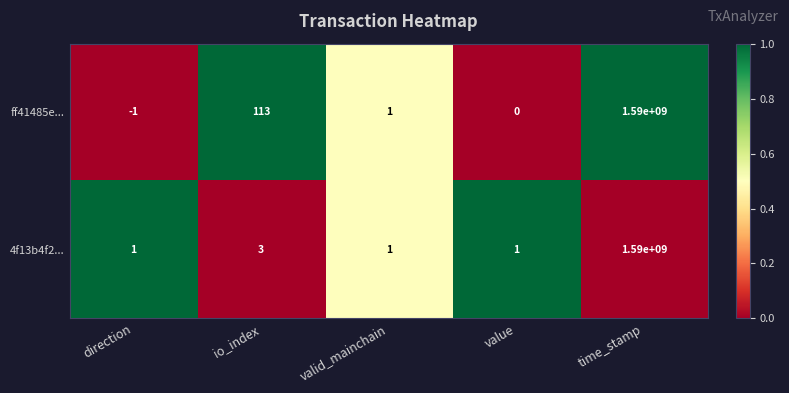

At which category does the chart reach its minimum across all series?

direction